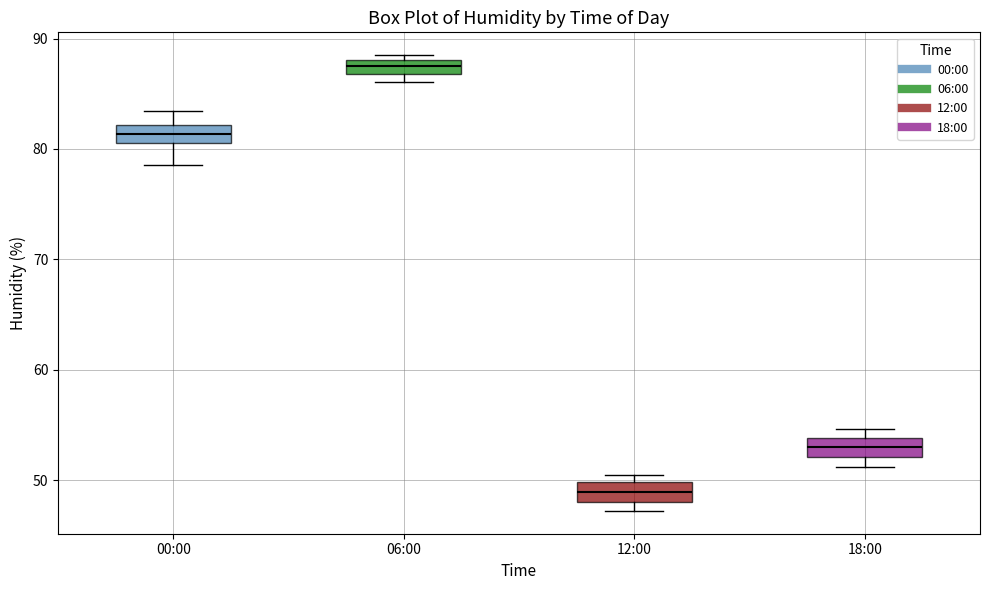

Where does the upper whisker of the box for 00:00 end on the y-axis? The values are not printed on the chart, so give them approximately, as read against the axis.

83